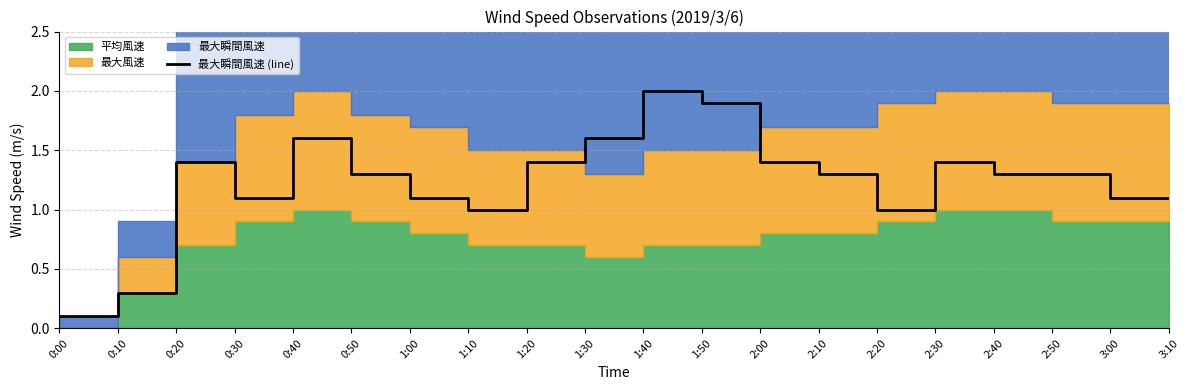

What is the label of the 3rd point from the left?

0:20